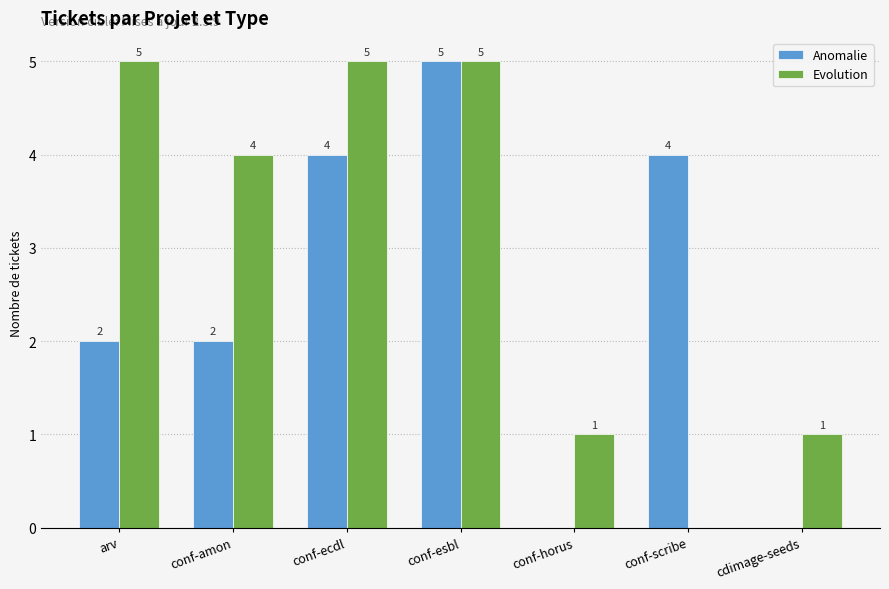

At which category is the sum across all series the highest?

conf-esbl